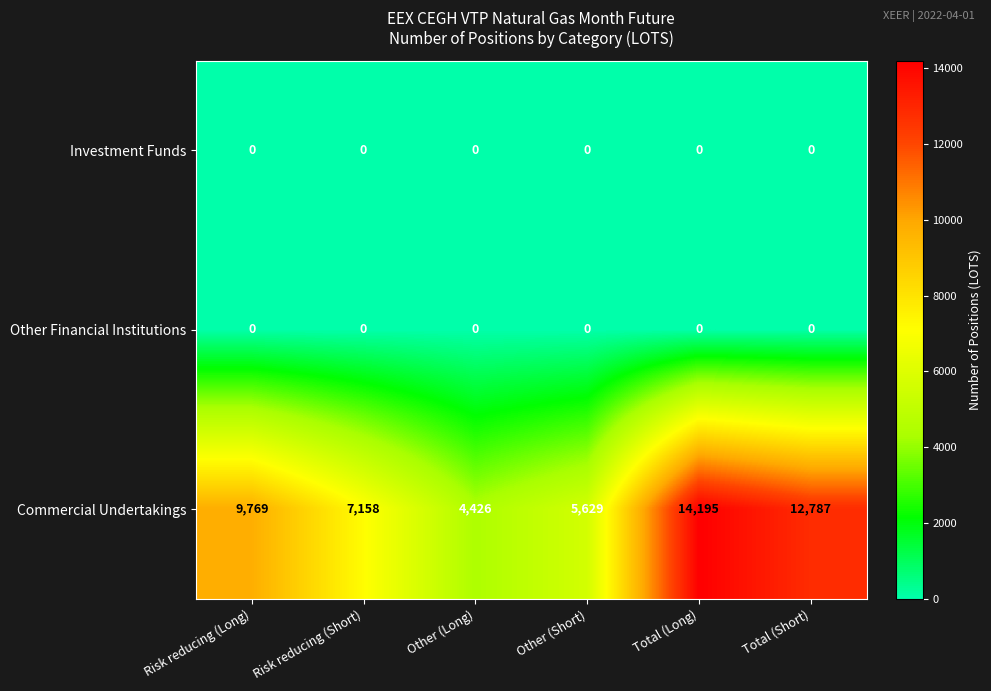

What is the total value across all series at Other (Short)?

5629